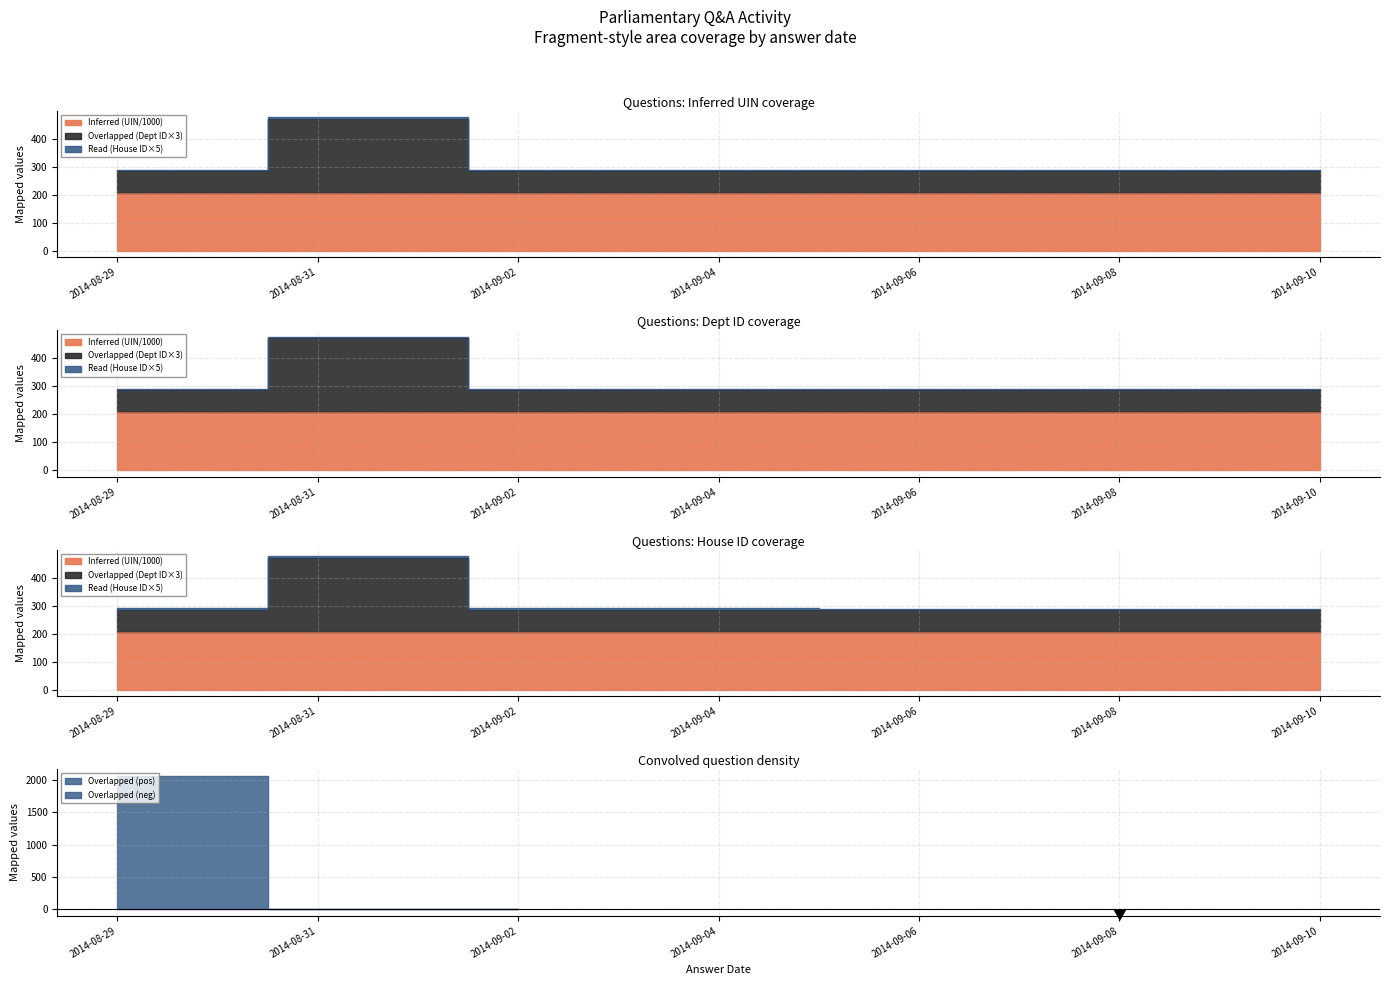

What is the minimum value for Overlapped (answering dept id)?

284.4